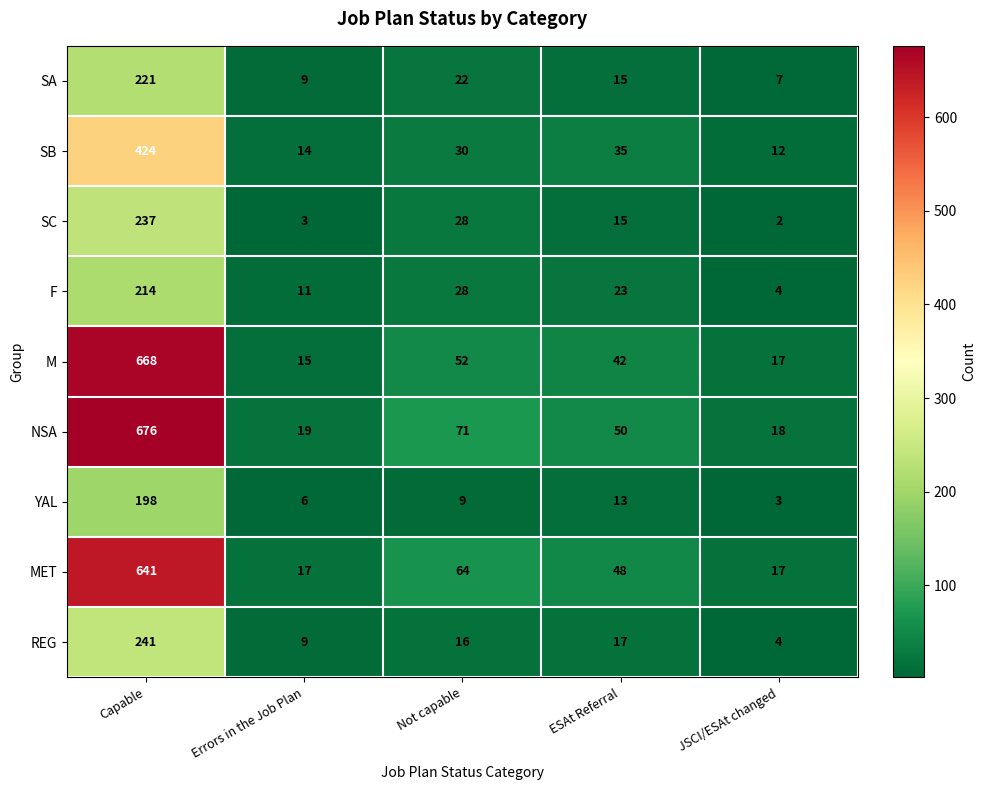

What is the difference between the M values at Capable and ESAt Referral?

626